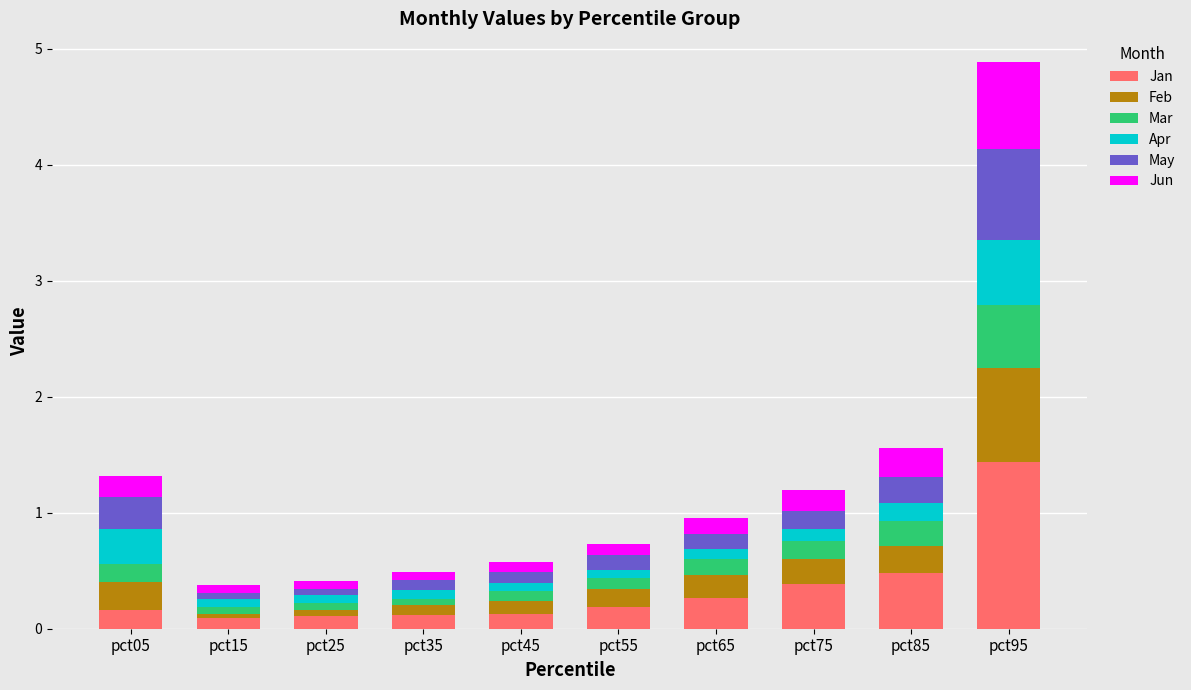

At which category is the sum across all series the highest?

pct95